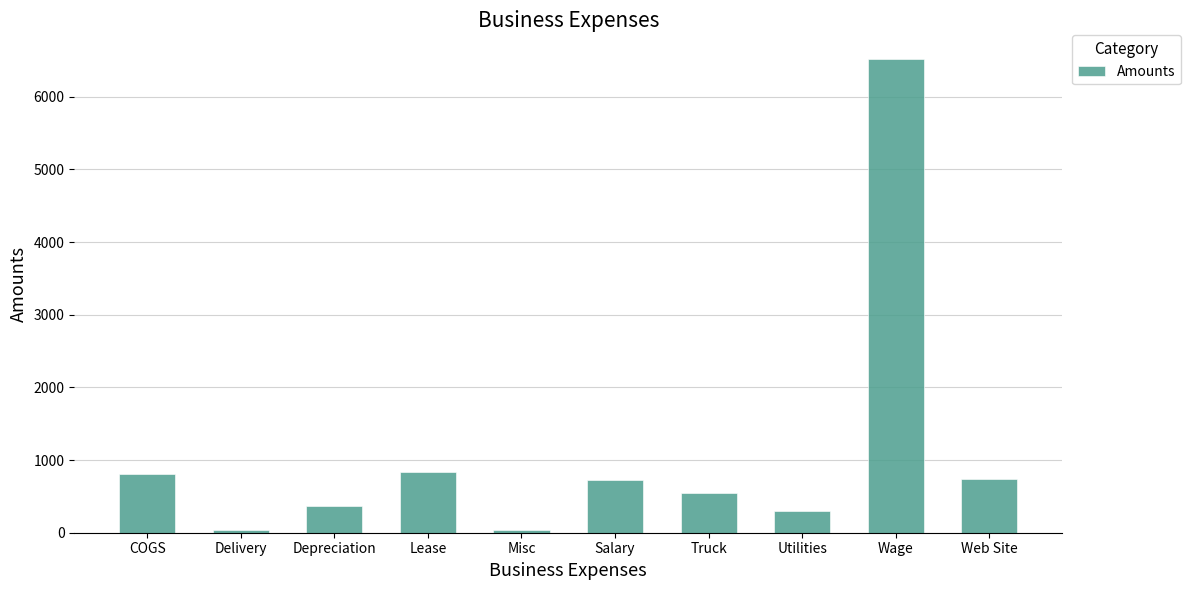

How many data points does each series have?

10